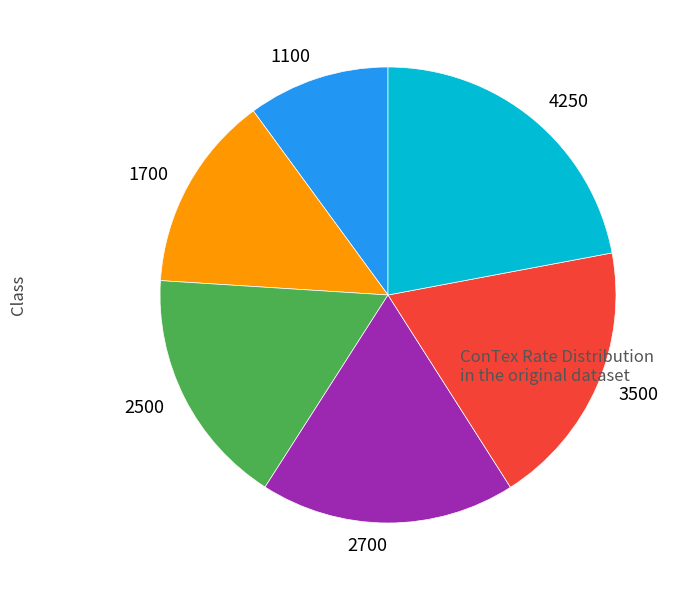

Is there any slice that represents more than half of the pie?

No